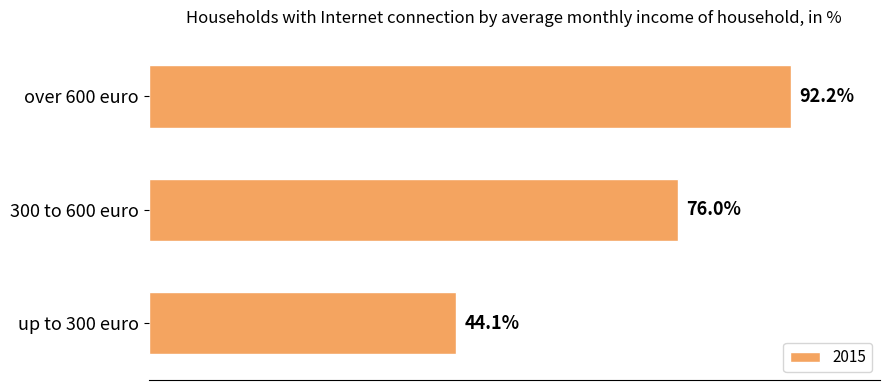

What is the label of the 3rd bar from the bottom?

over 600 euro